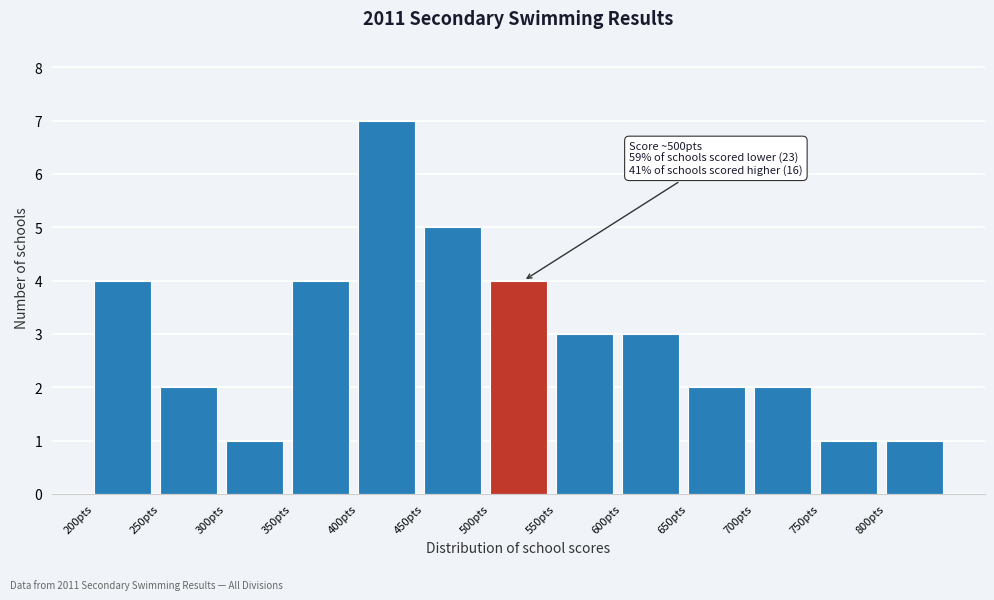

Over which range of the x-axis is the bar tallest?

400 to 450